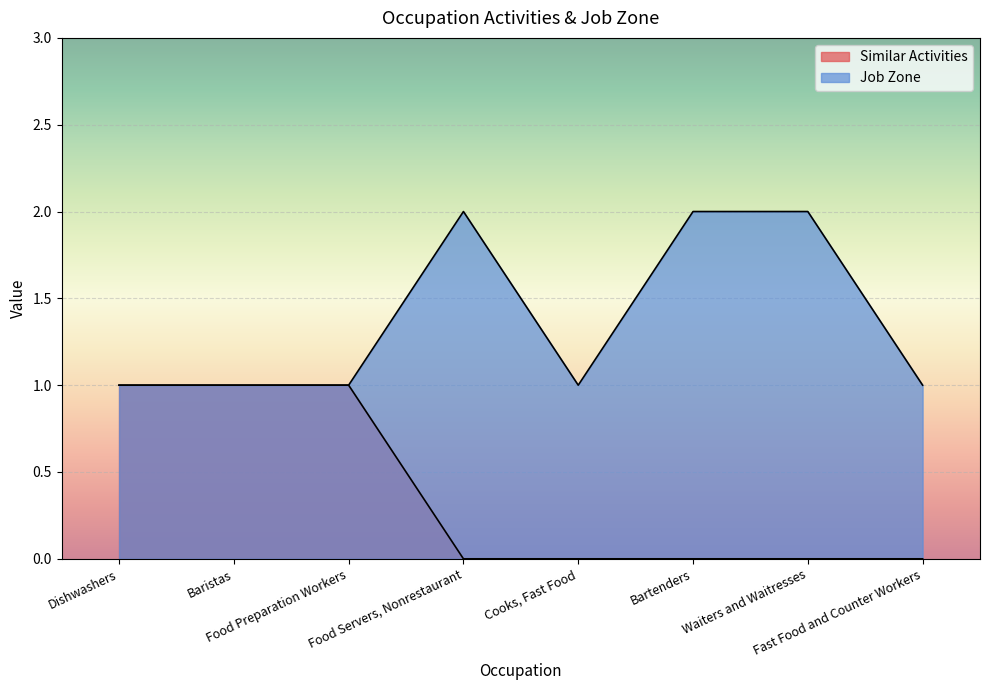

What is the total value across all series at Food Servers, Nonrestaurant?

2